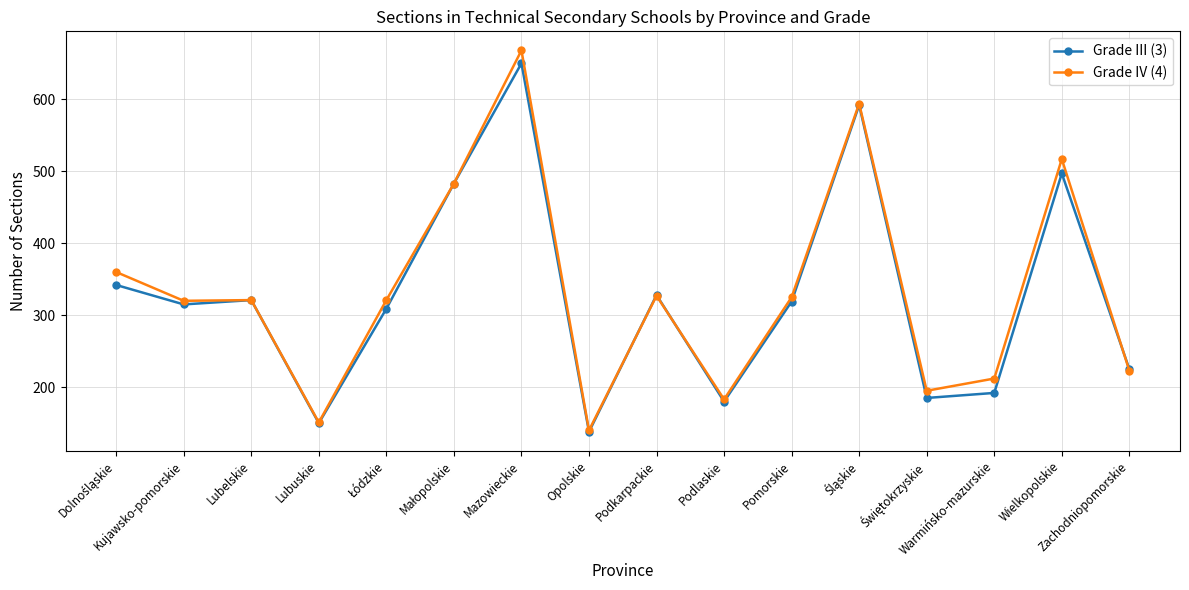

What is the label of the 10th point from the right?

Mazowieckie